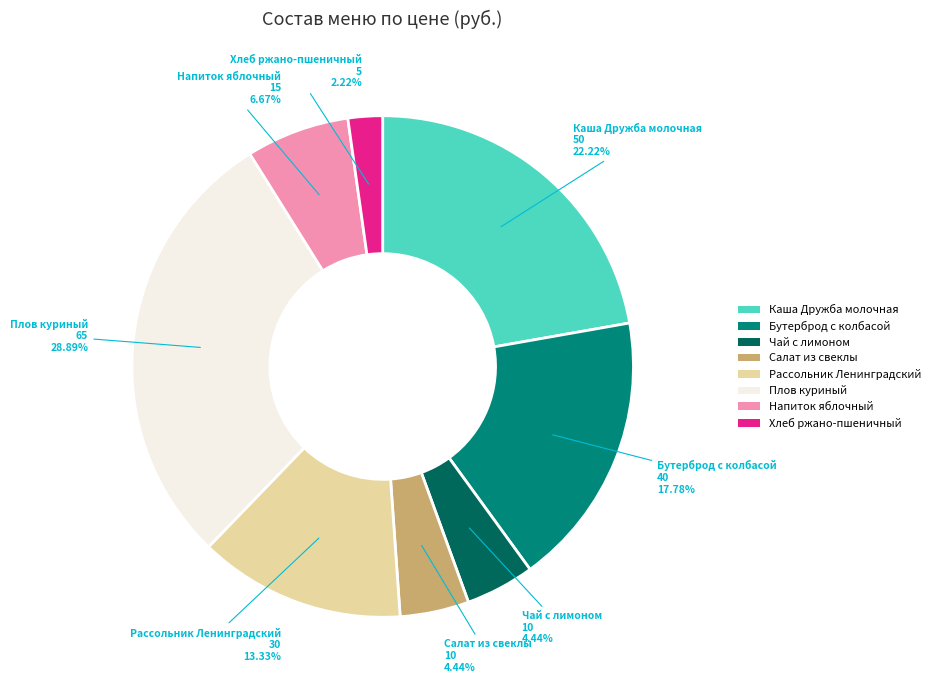

What is the largest slice in the pie chart?

Плов куриный